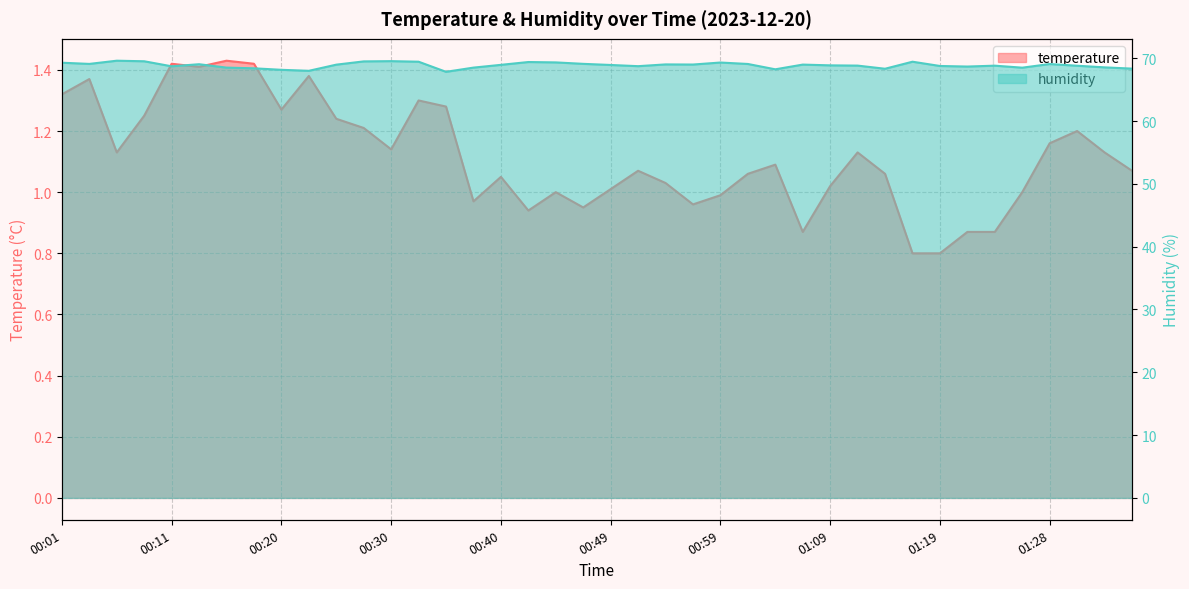

In temperature, how many points are higher than both neighbors (excluding endpoints)?

11